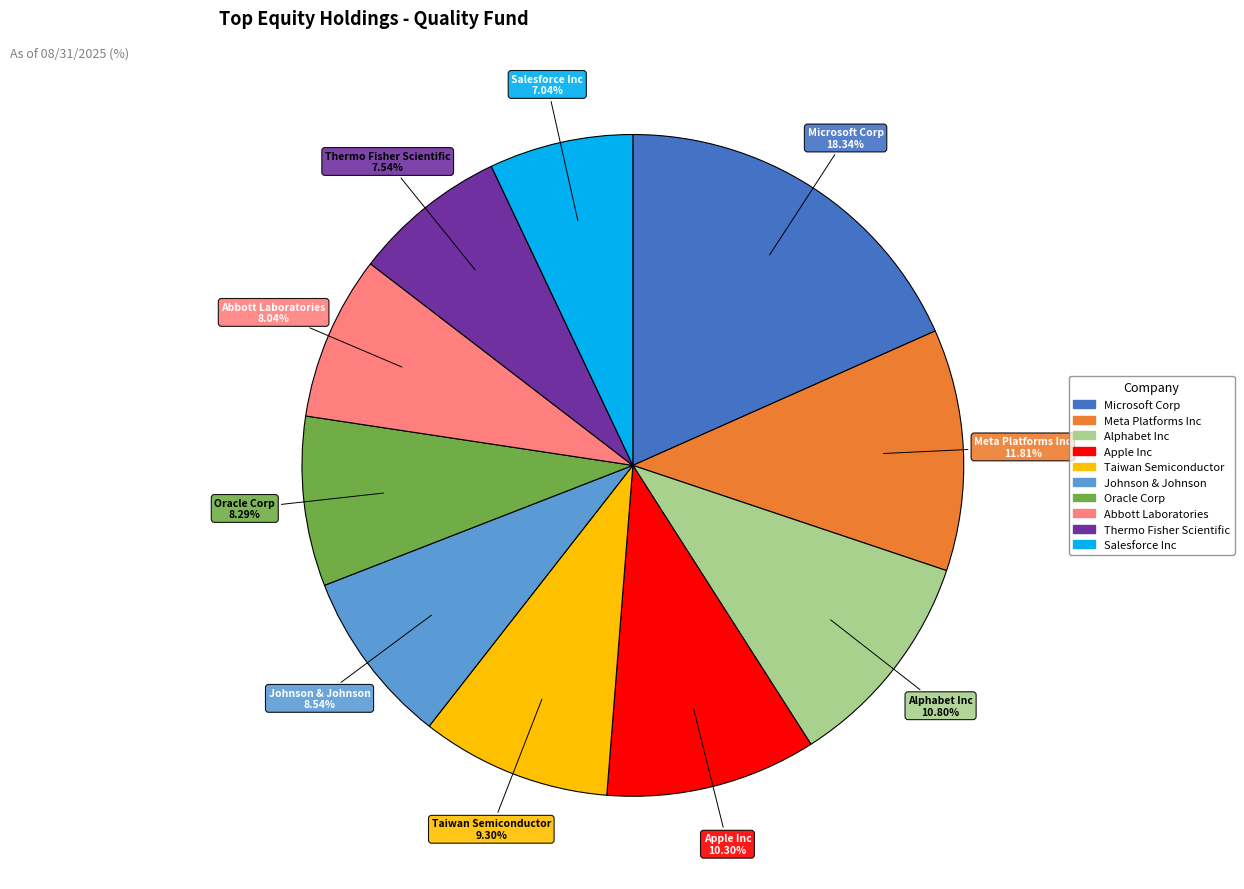

What is the smallest slice in the pie chart?

Salesforce Inc